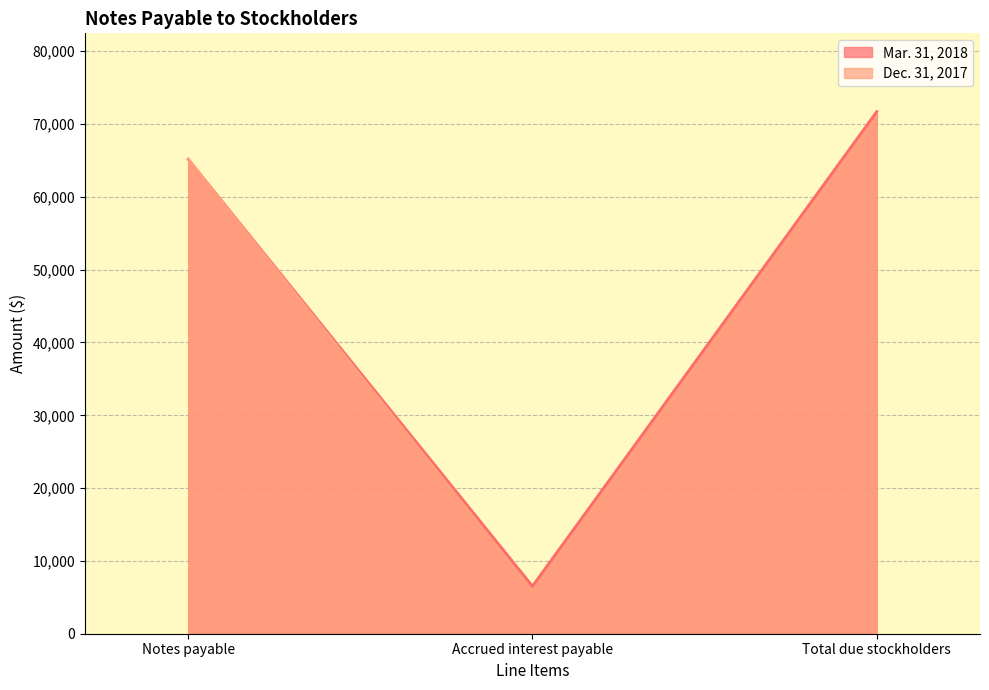

At which category does the chart reach its minimum across all series?

Accrued interest payable